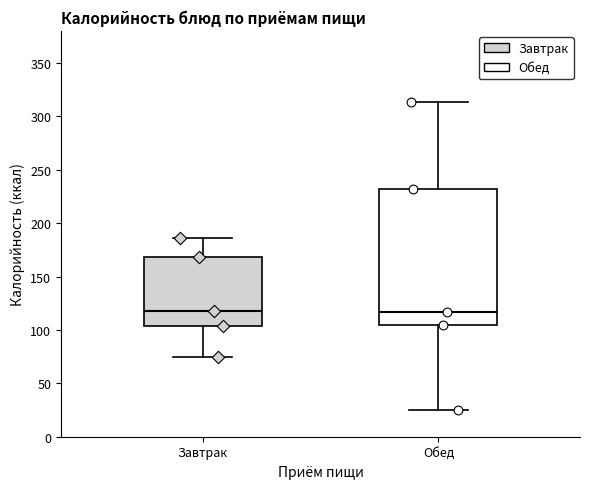

Which box is the tallest, from its lower edge to its upper edge?

Обед